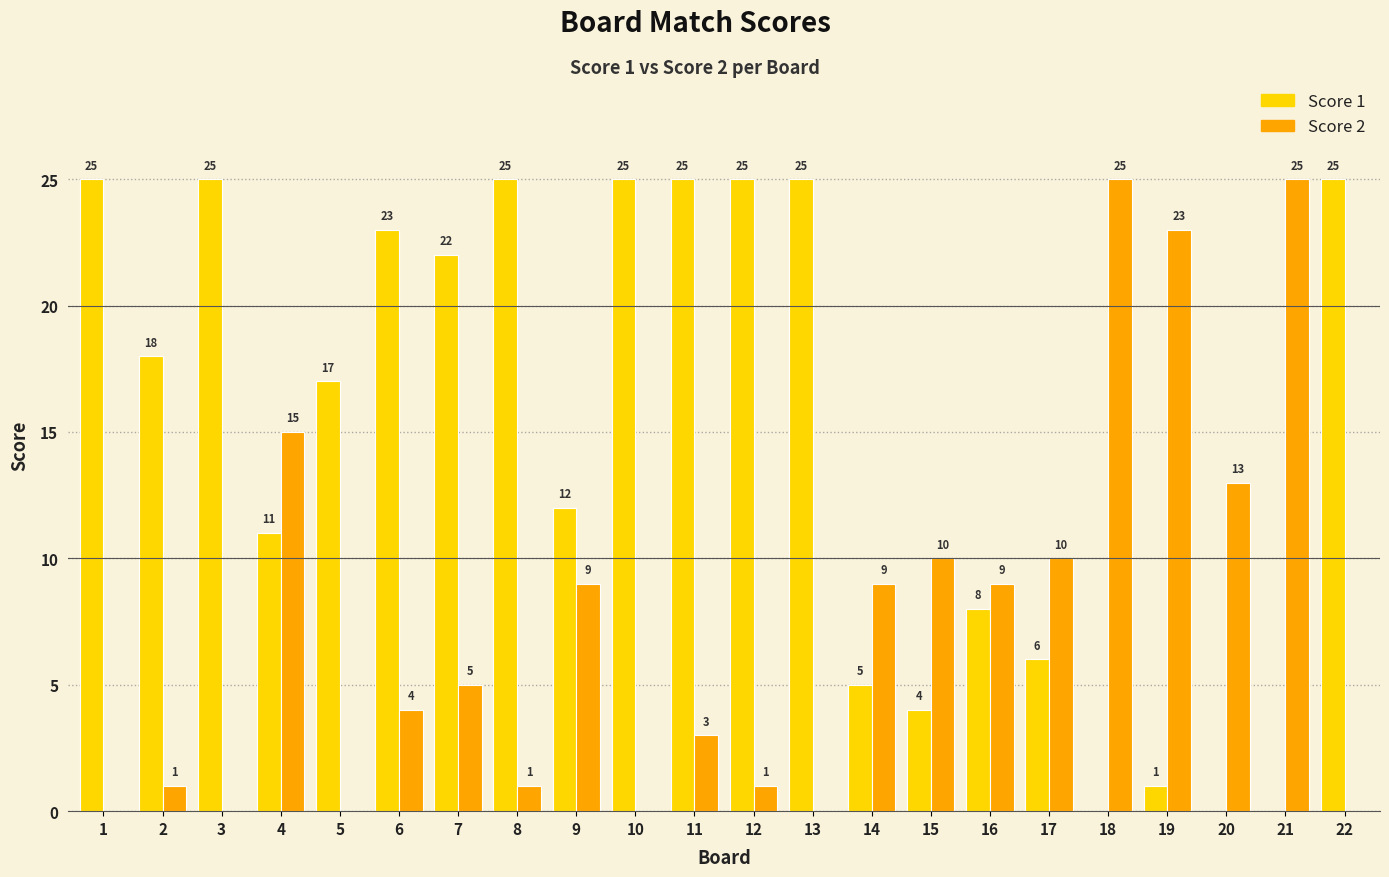

True or false: Score 2 has a value of 9 at 4.

False